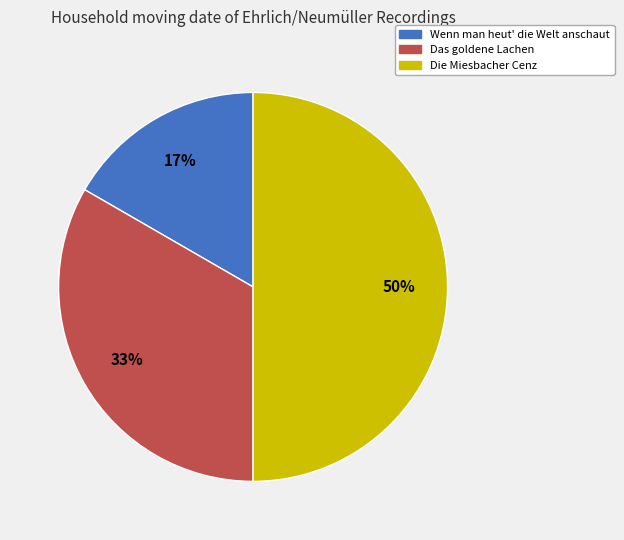

Is it true that Das goldene Lachen is 33% of the pie?

True